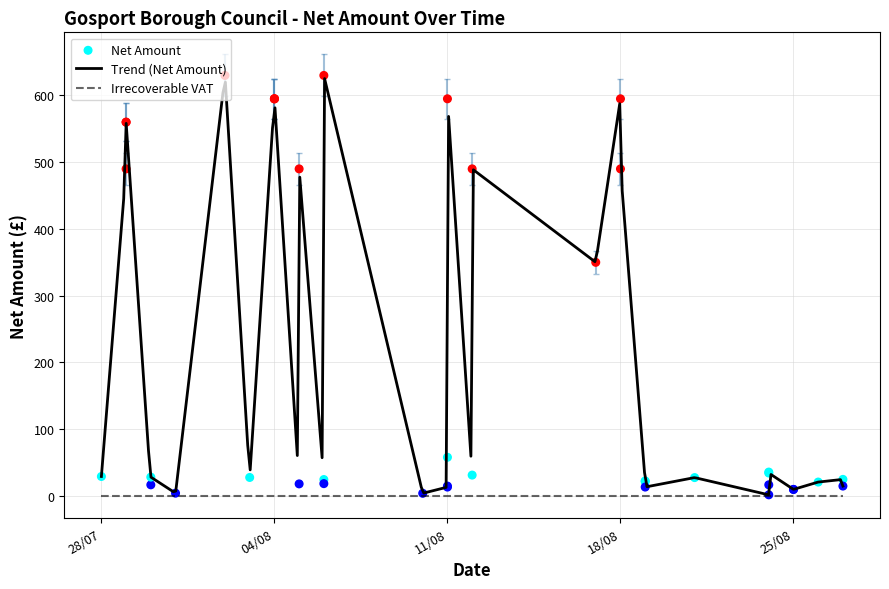

Which series has the largest Y range (max minus min)?

Net Amount